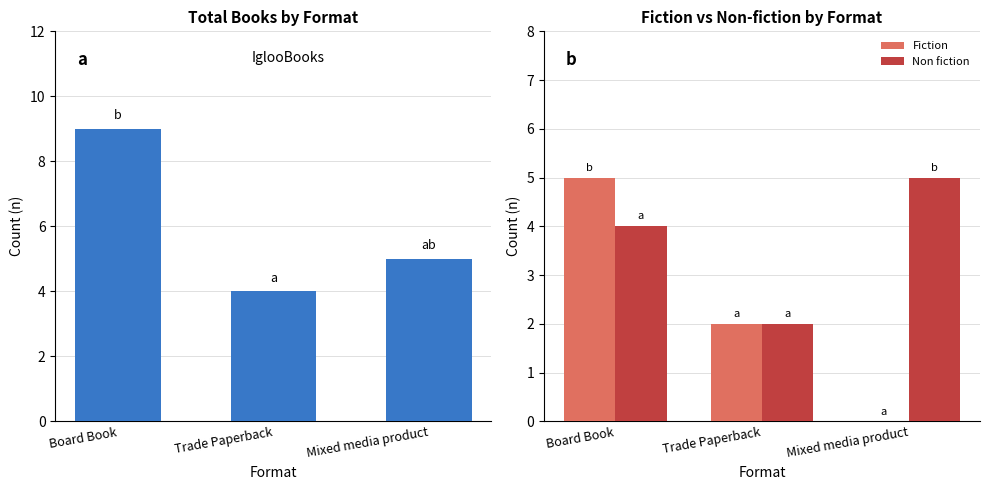

List the labels in order of Fiction value, largest first.

Board Book, Trade Paperback, Mixed media product